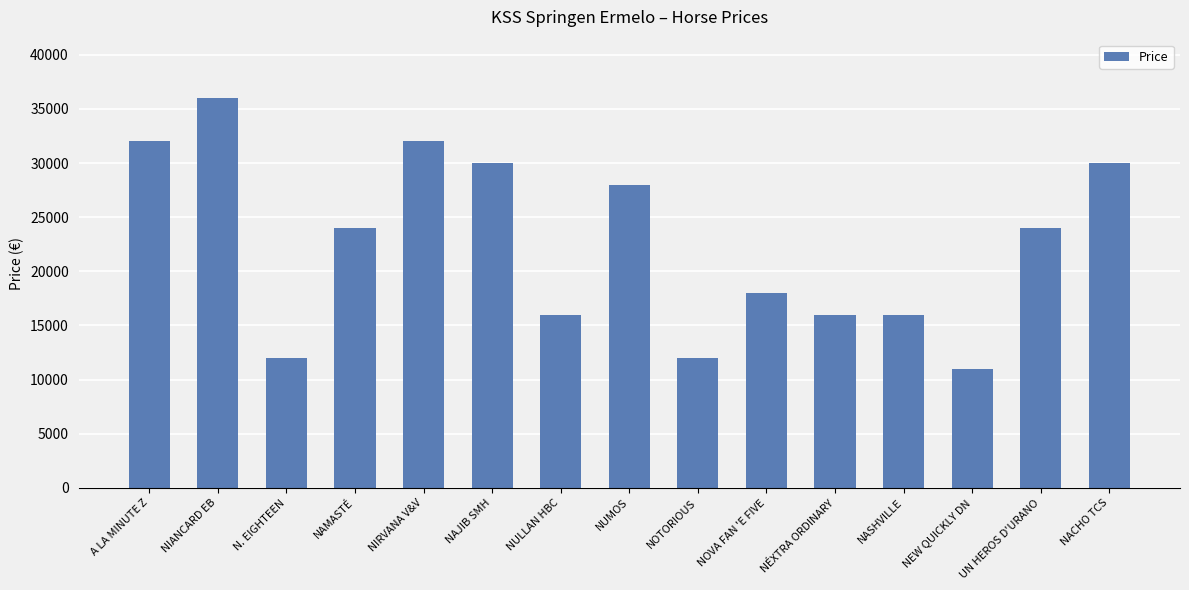

Reading right to left, list all the values displayed in this chart.

30000	24000	11000	16000	16000	18000	12000	28000	16000	30000	32000	24000	12000	36000	32000